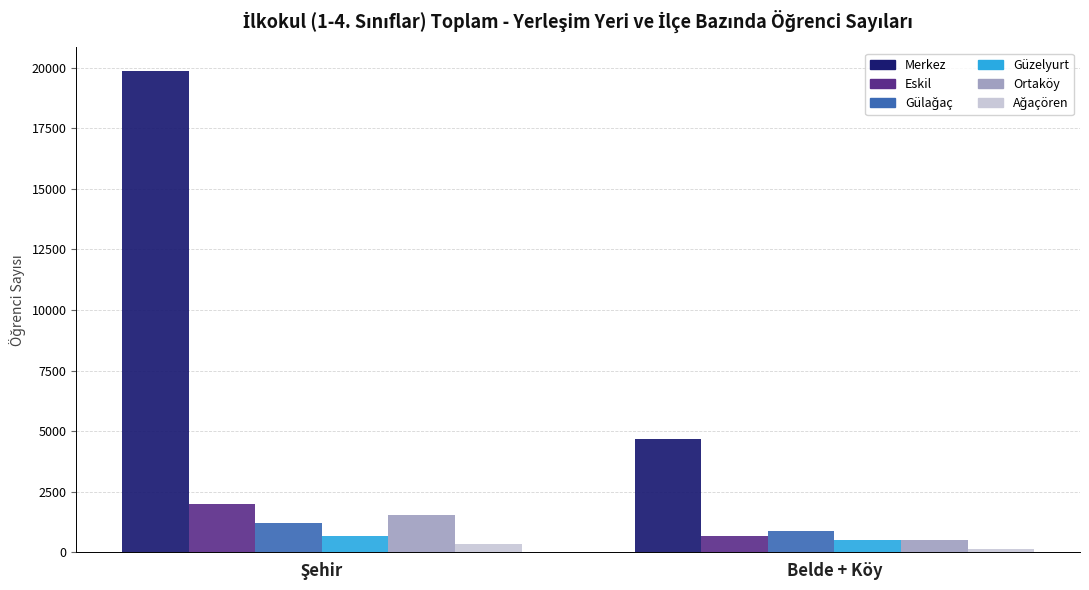

What is the sum of all Eskil values?

2675